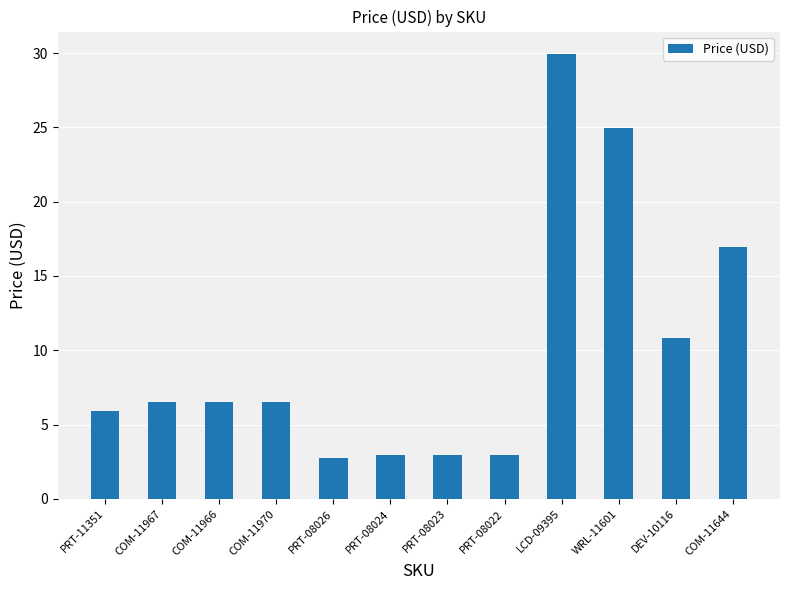

At which label is the value closest to 16?

COM-11644